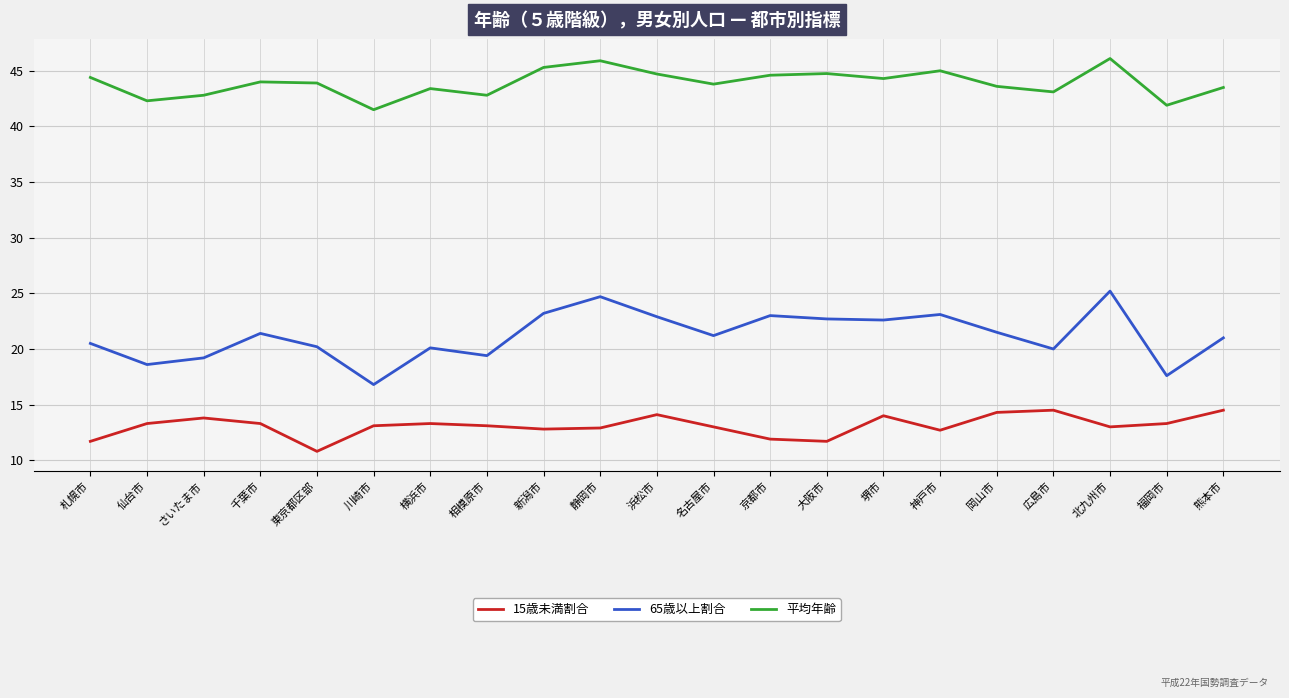

What position from the left is 名古屋市?

12